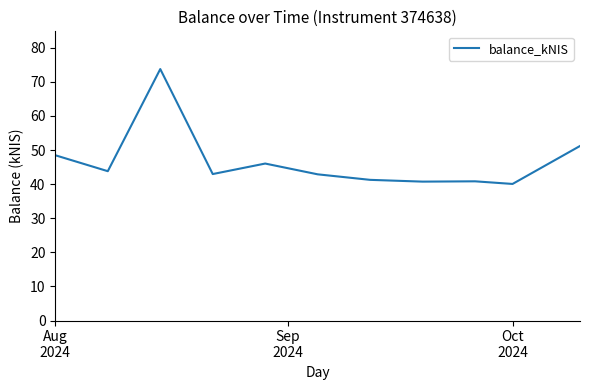

What is the maximum value shown in the chart?

73.7